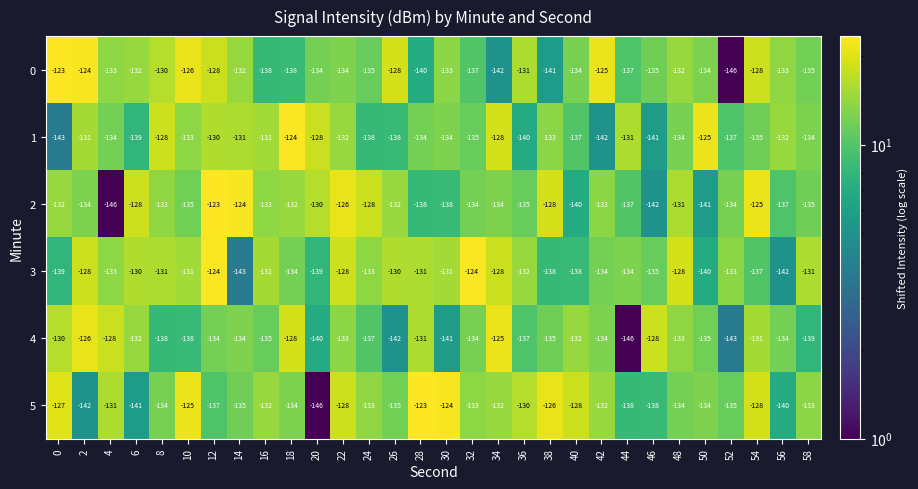

Between 8 and 58, which series saw the biggest shift?

1